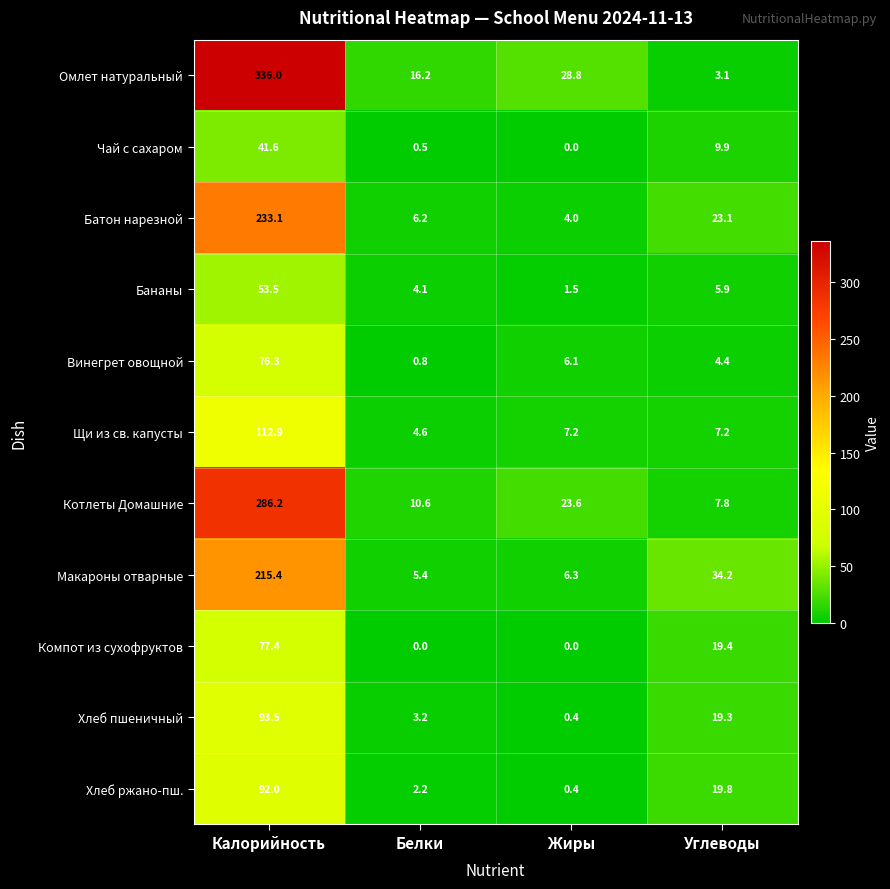

What is the difference between the highest and lowest values at Углеводы?

31.1